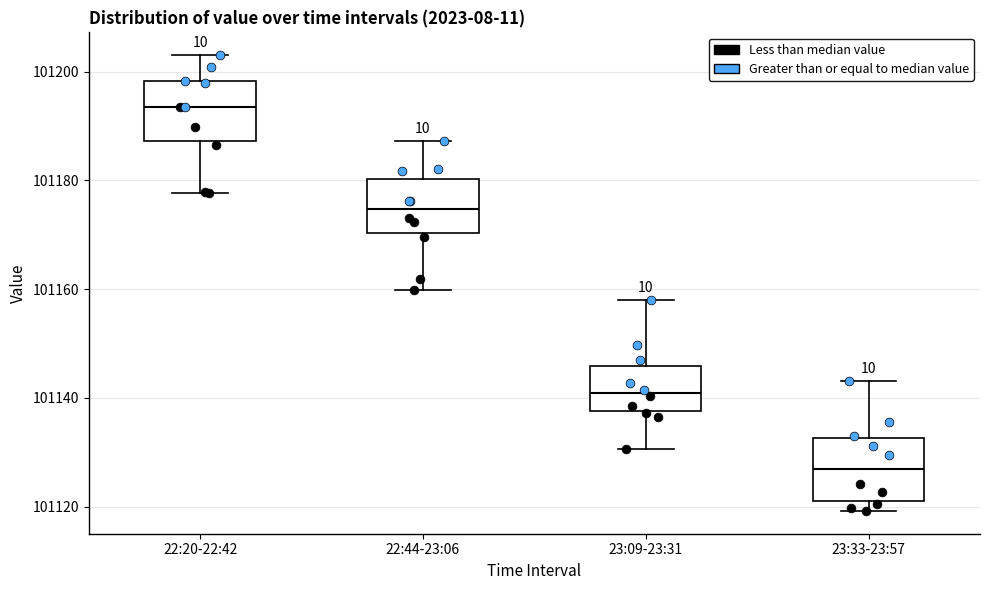

Reading left to right, transcribe this box plot: for each box, give where its median line is, the range the box spans, and where its two whiskers end, as read against the y-axis. The values are not printed on the chart, so give them approximately, as read against the axis.

22:20-22:42: median 101194, box 101188 to 101198, whiskers 101178 to 101204
22:44-23:06: median 101174, box 101170 to 101180, whiskers 101160 to 101188
23:09-23:31: median 101140, box 101138 to 101146, whiskers 101130 to 101158
23:33-23:57: median 101126, box 101122 to 101132, whiskers 101120 to 101144